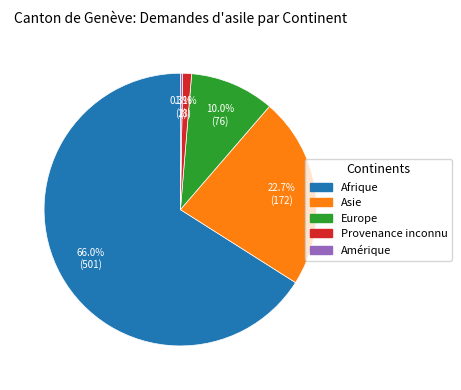

Does any single category account for the majority?

Yes